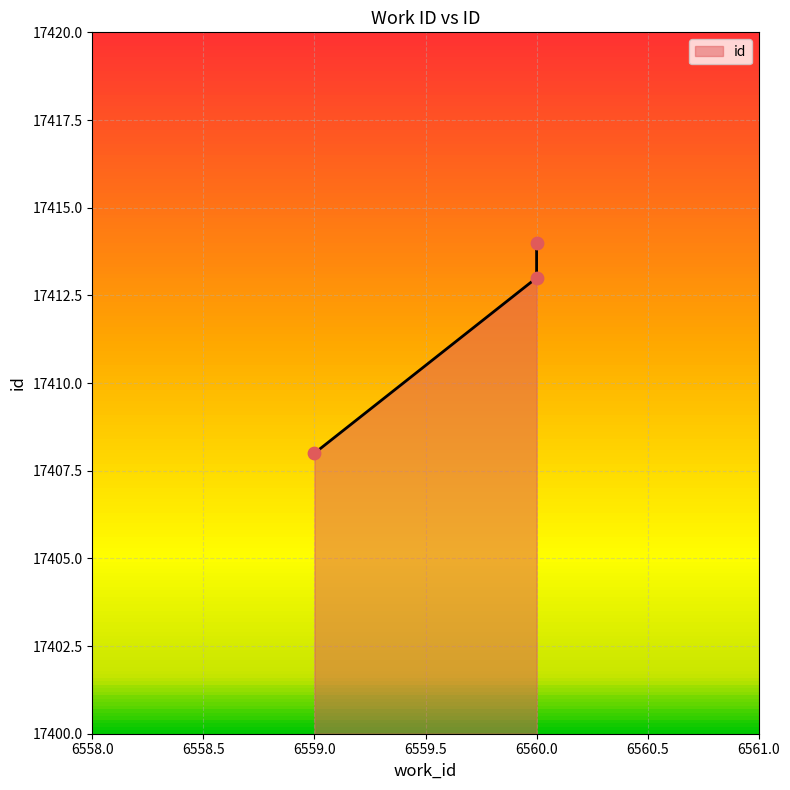

What is the change in value from 6559 to 6560?

+5